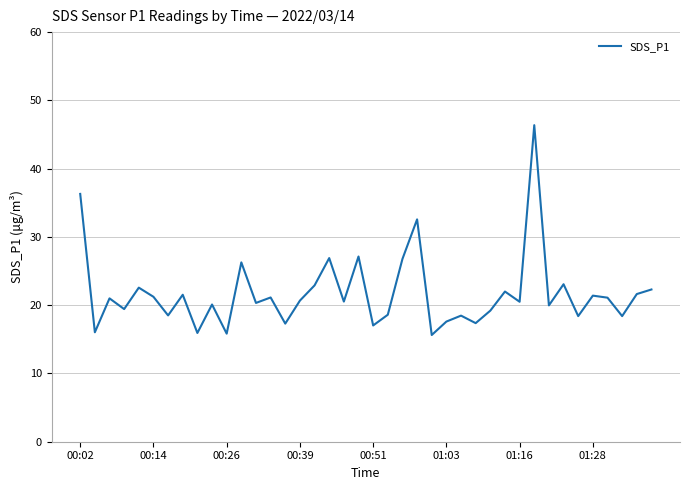

What is the greatest value displayed?

46.4